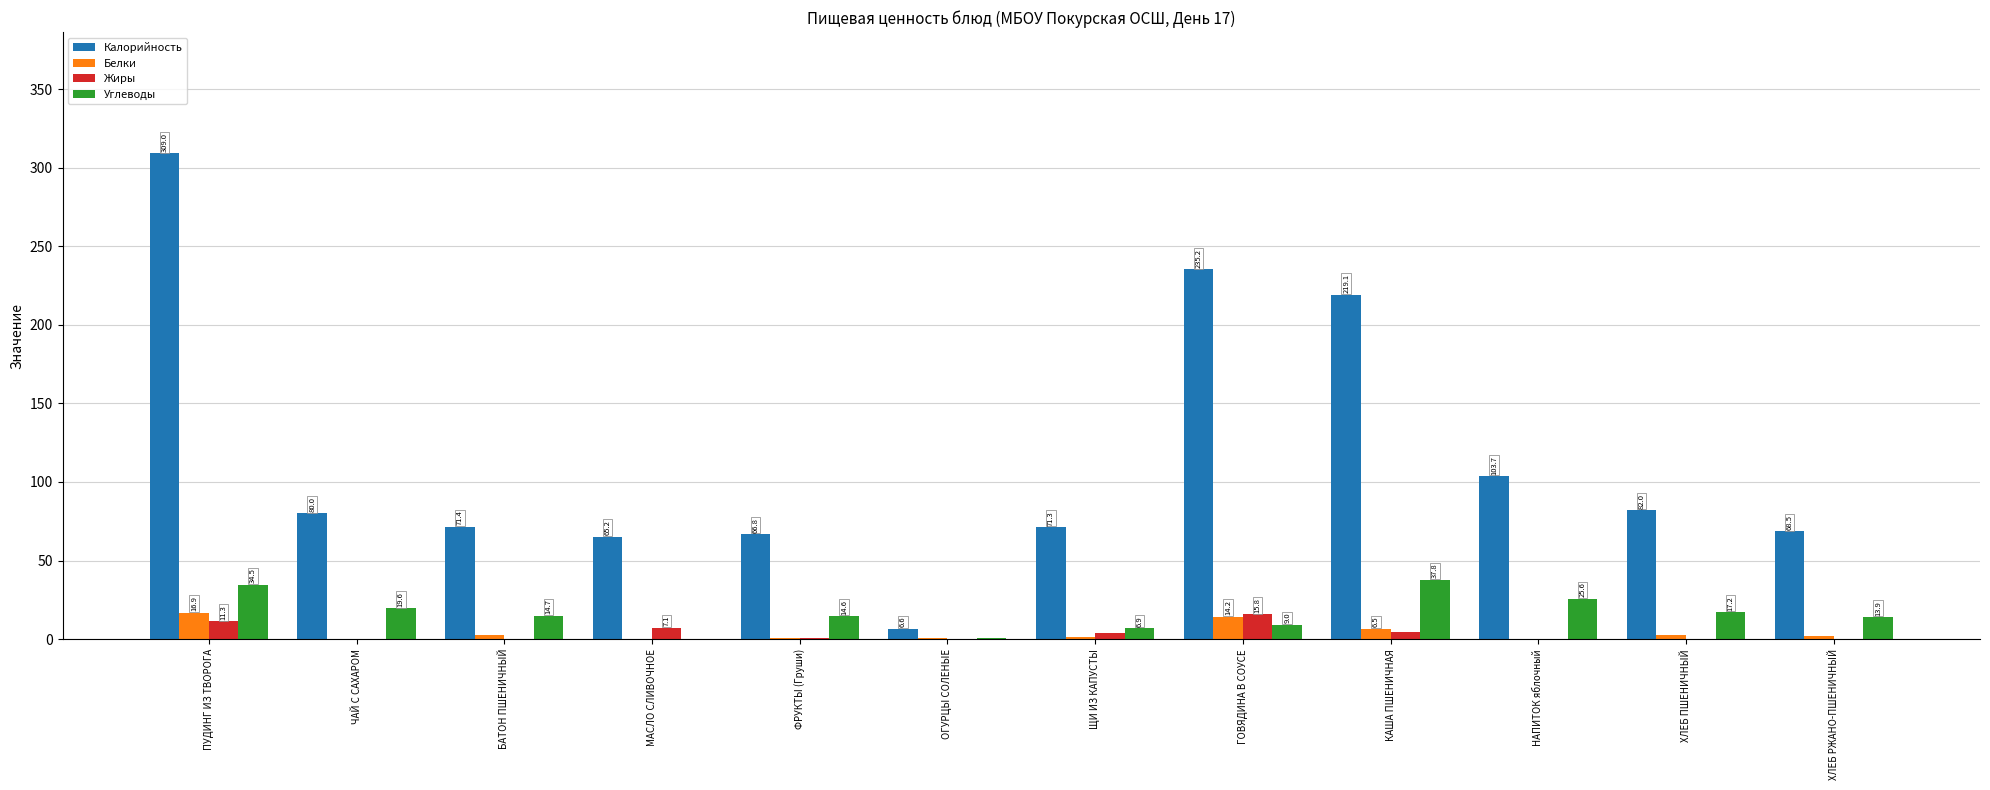

What is the maximum value for Калорийность?

309.0